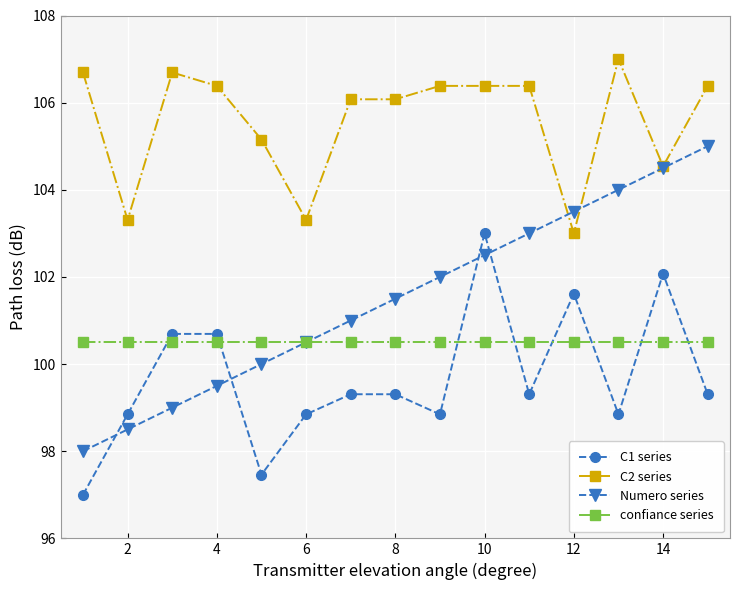

Which series has the widest spread of values?

Numero series